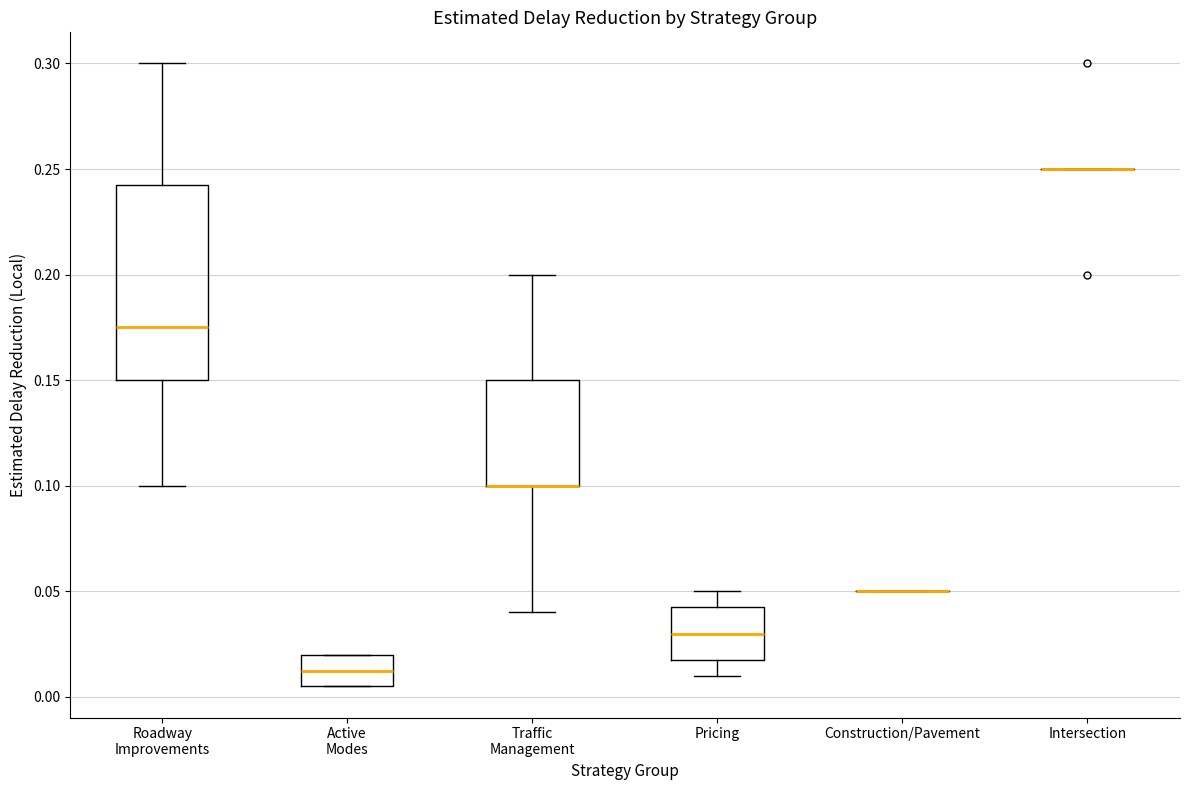

Where does the median line of the box for Roadway Improvements sit on the y-axis? The values are not printed on the chart, so give them approximately, as read against the axis.

0.175